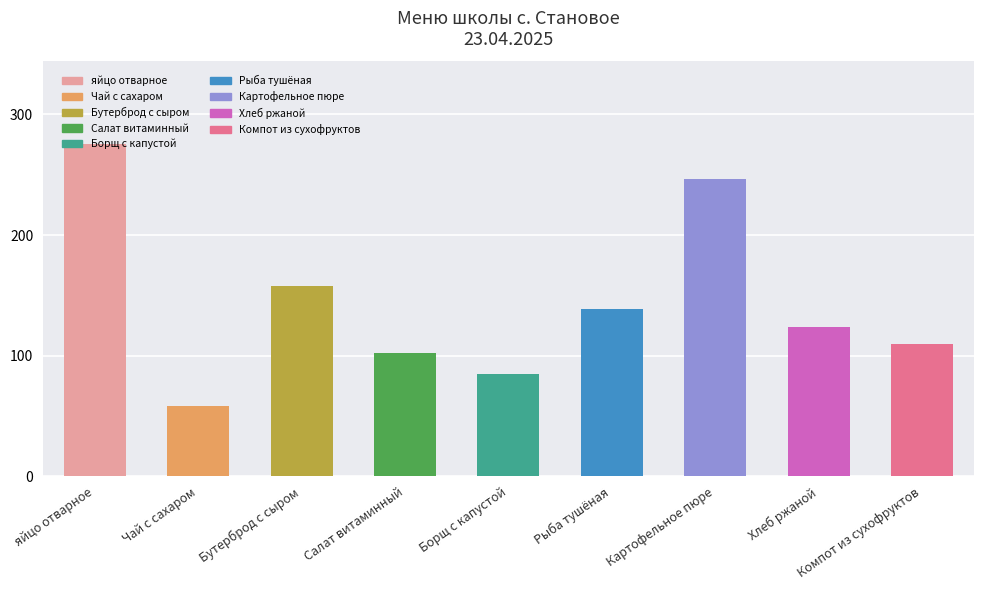

What is the smallest value displayed?

58